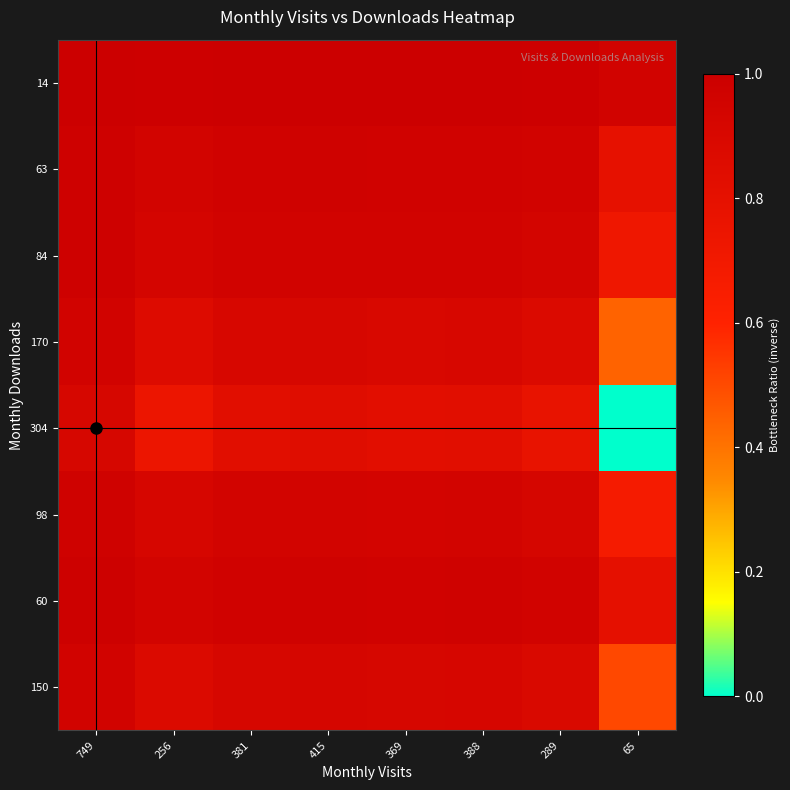

Which has a higher value, 65 or 415?

415